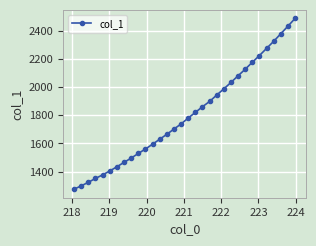

What is the maximum value shown in the chart?

2486.1